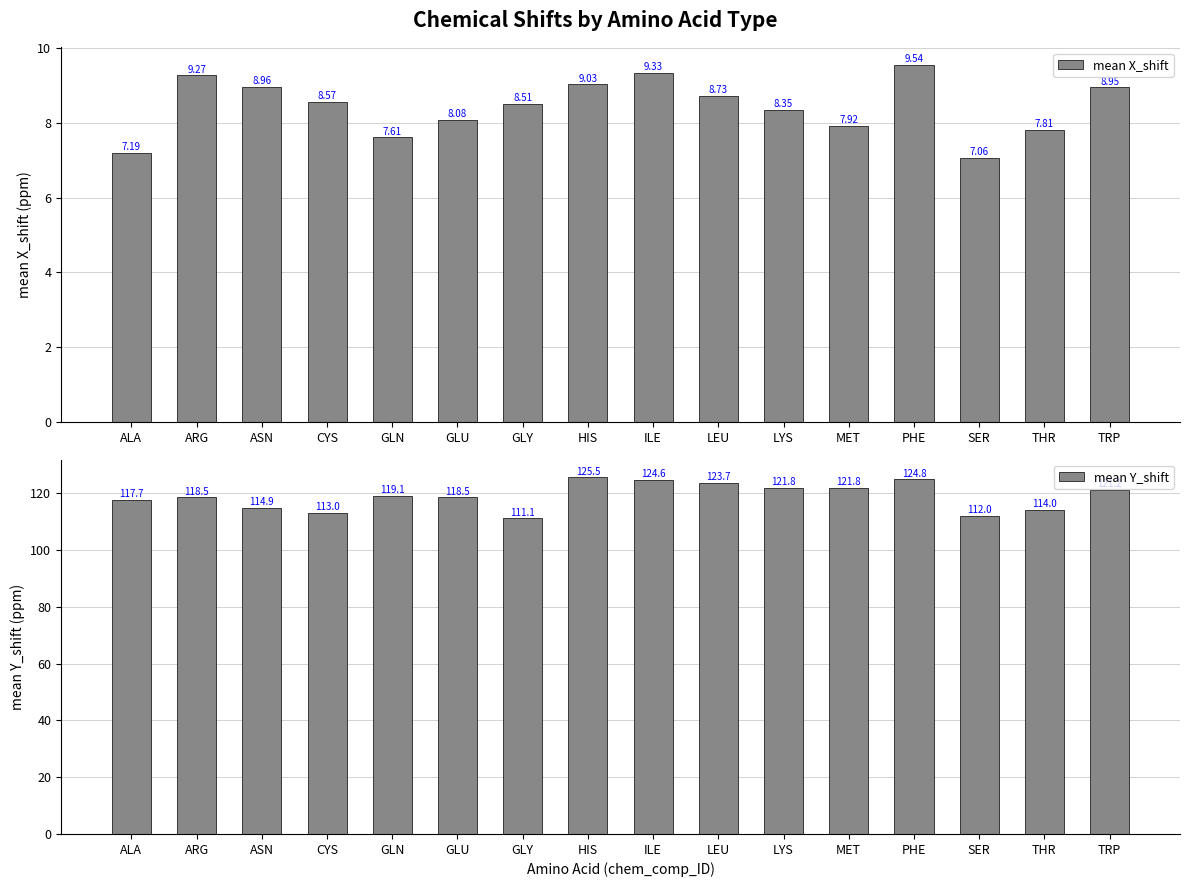

True or false: mean Y_shift has a value of 124.8 at PHE.

True